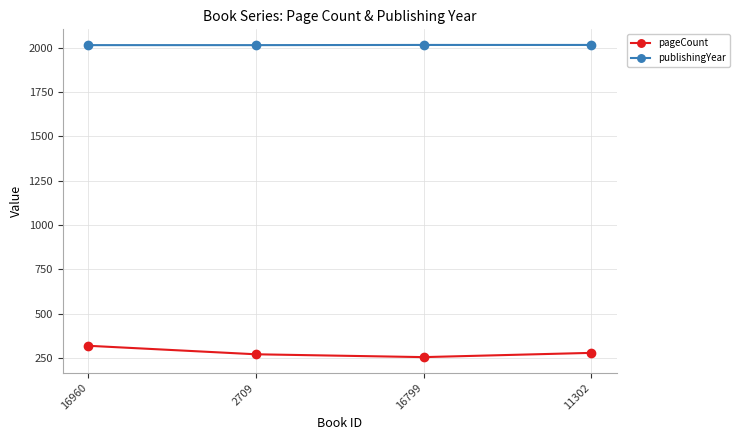

Which series changed the most between 16960 and 11302?

pageCount